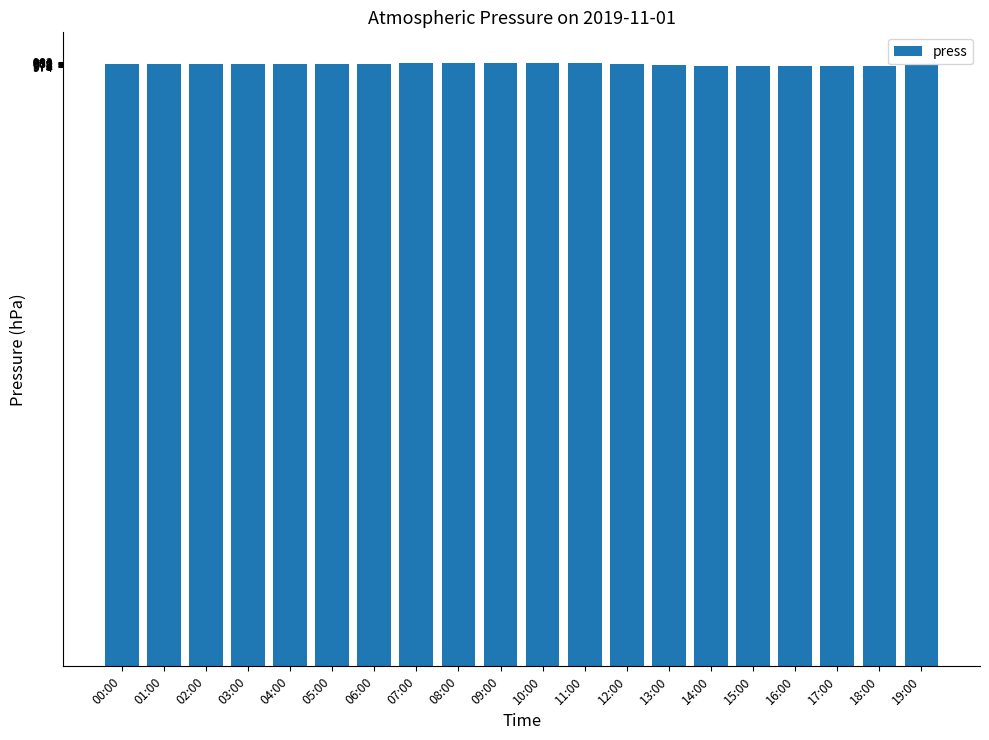

What is the sum of all values?

19566.1